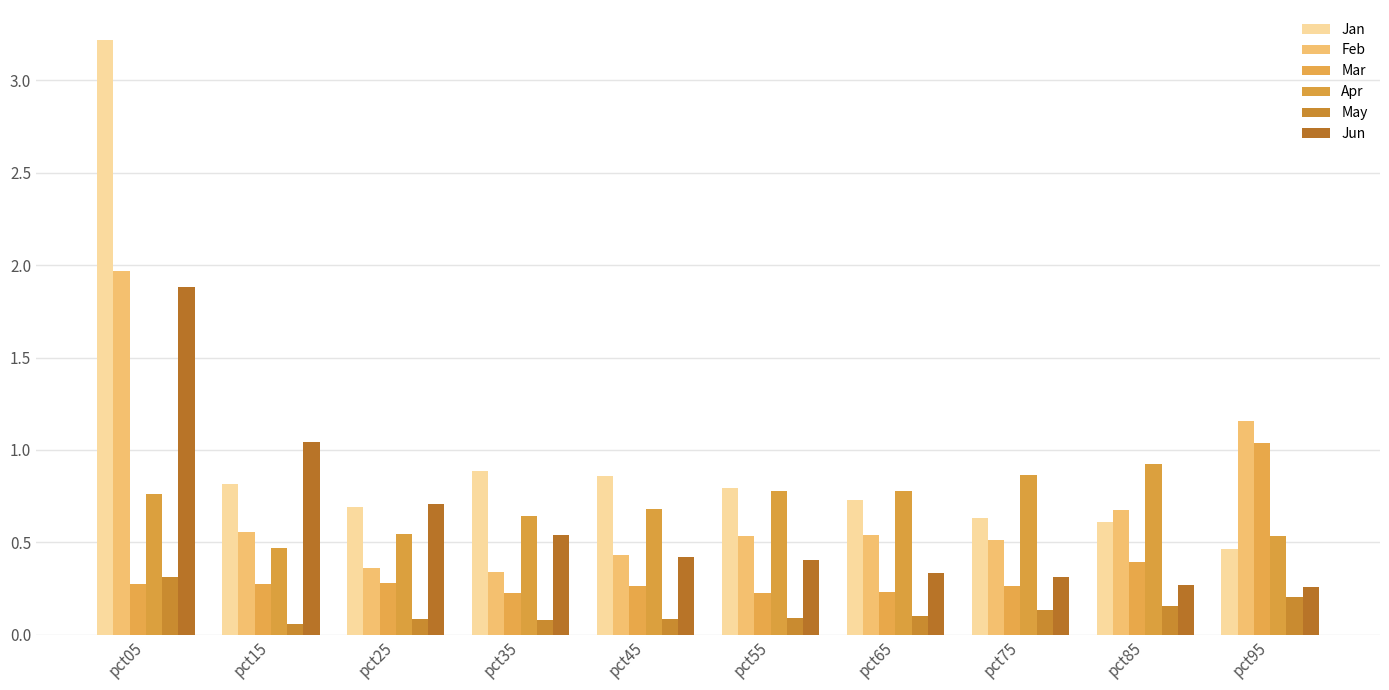

Rank the series at pct05 from highest to lowest value.

Jan, Feb, Jun, Apr, May, Mar